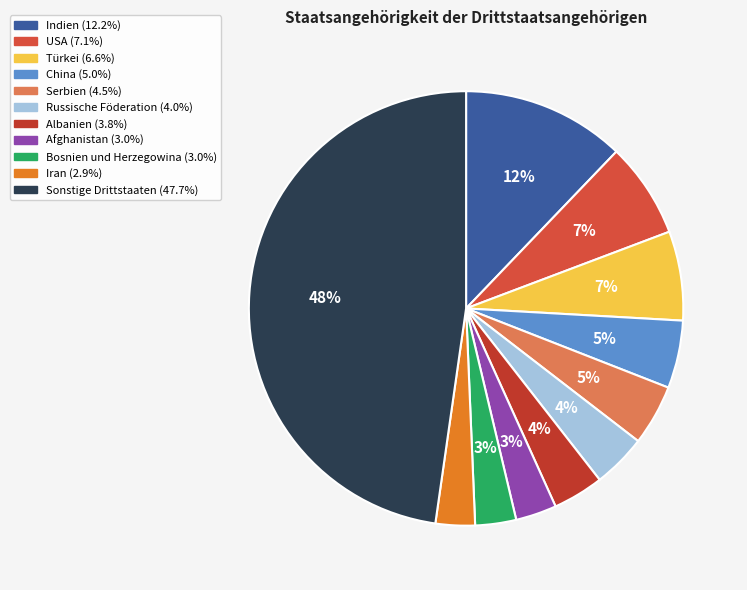

True or false: Indien accounts for 24% of the total.

False